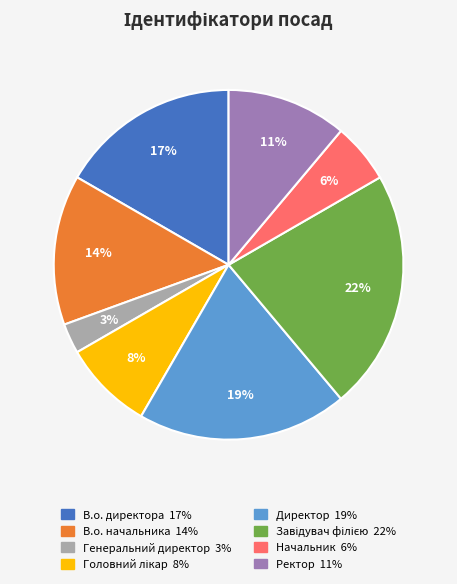

Is it true that Генеральний директор is 3% of the pie?

True